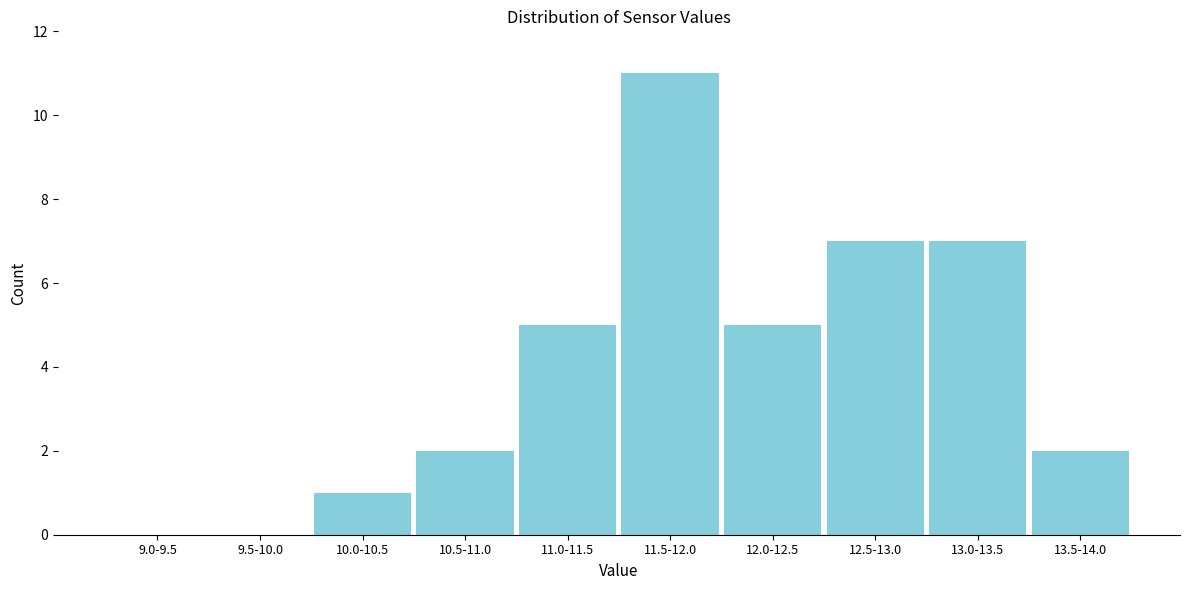

Reading right to left, transcribe all the data shown in this chart.

13.5-14.0=2	13.0-13.5=7	12.5-13.0=7	12.0-12.5=5	11.5-12.0=11	11.0-11.5=5	10.5-11.0=2	10.0-10.5=1	9.5-10.0=0	9.0-9.5=0